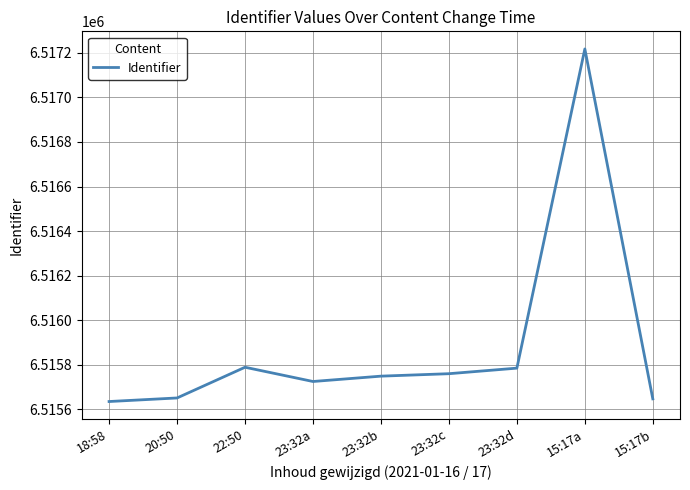

The value at 15:17a is 10408590. True or false?

False